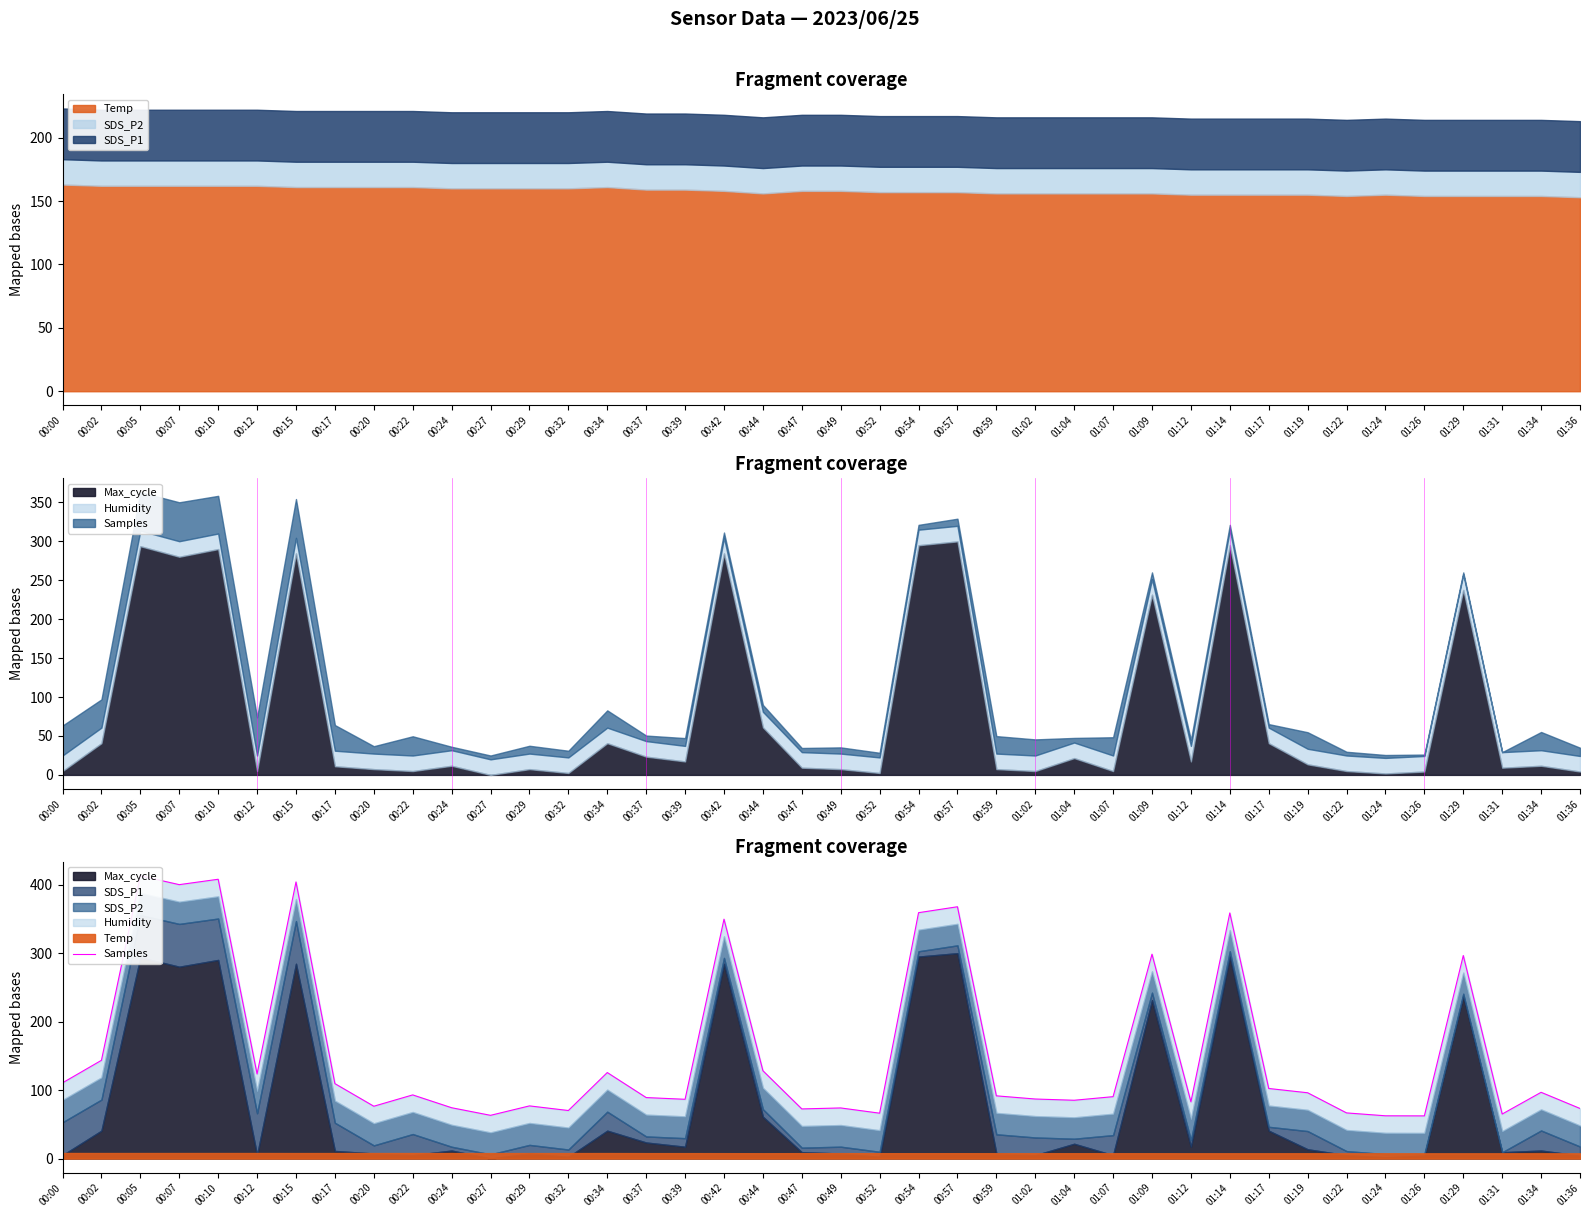

The chart shows a value of 54.4 at 01:02. True or false?

False